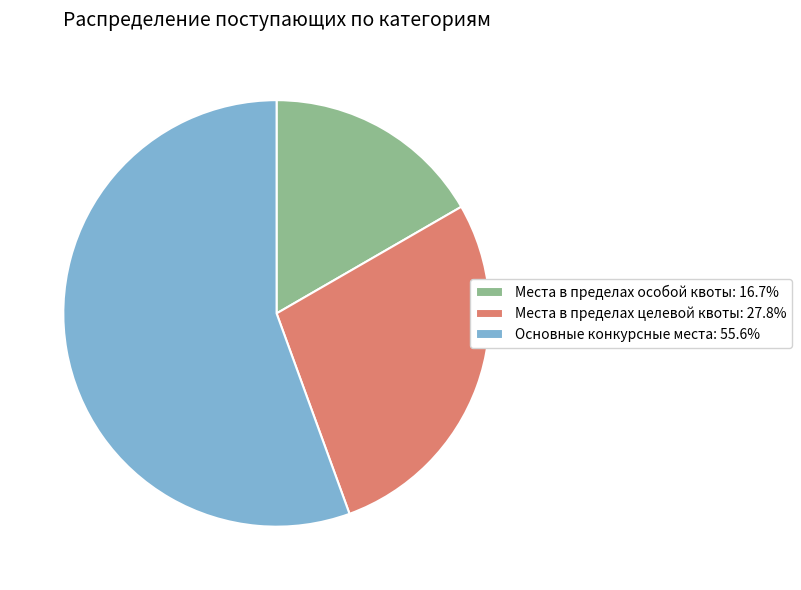

What is the smallest slice in the pie chart?

Места в пределах особой квоты